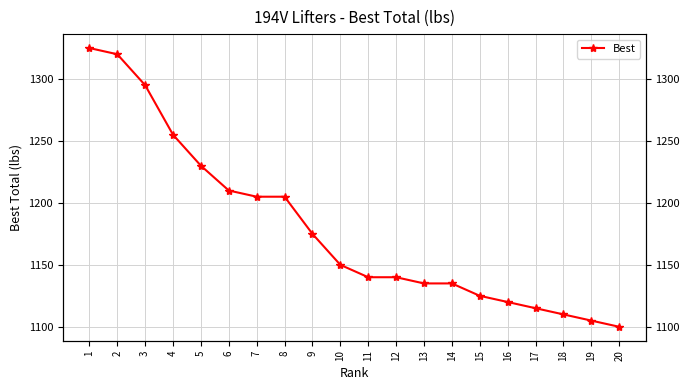

Which label corresponds to the smallest value in the chart?

20